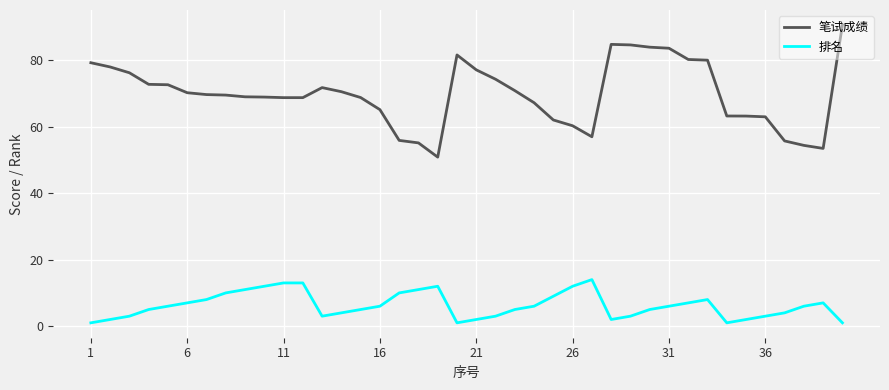

What is the difference between the maximum and minimum values in the 排名 series?

13.0